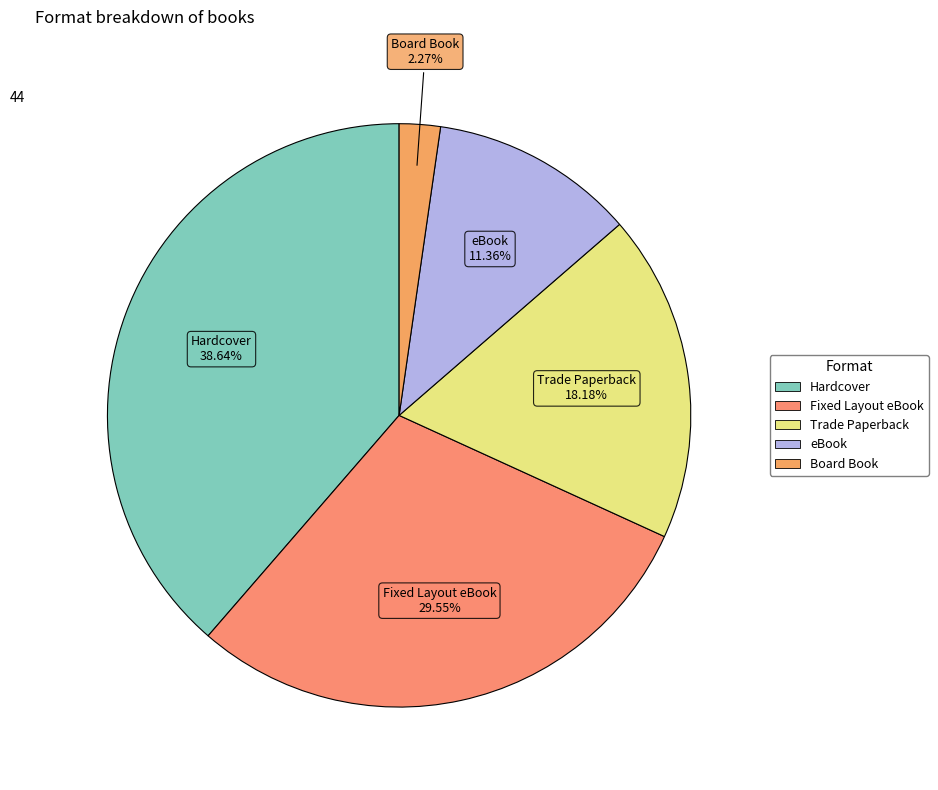

True or false: Board Book accounts for 2% of the total.

True